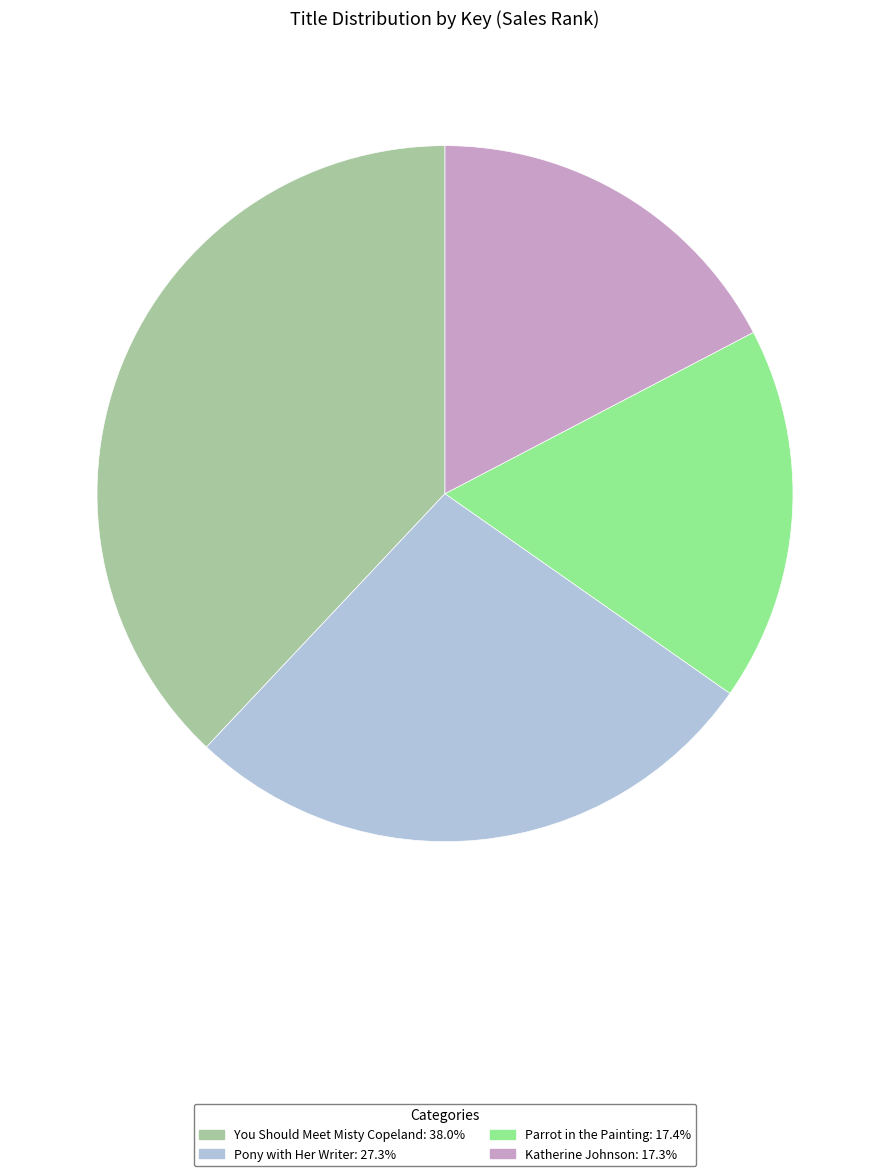

Is there any slice that represents more than half of the pie?

No